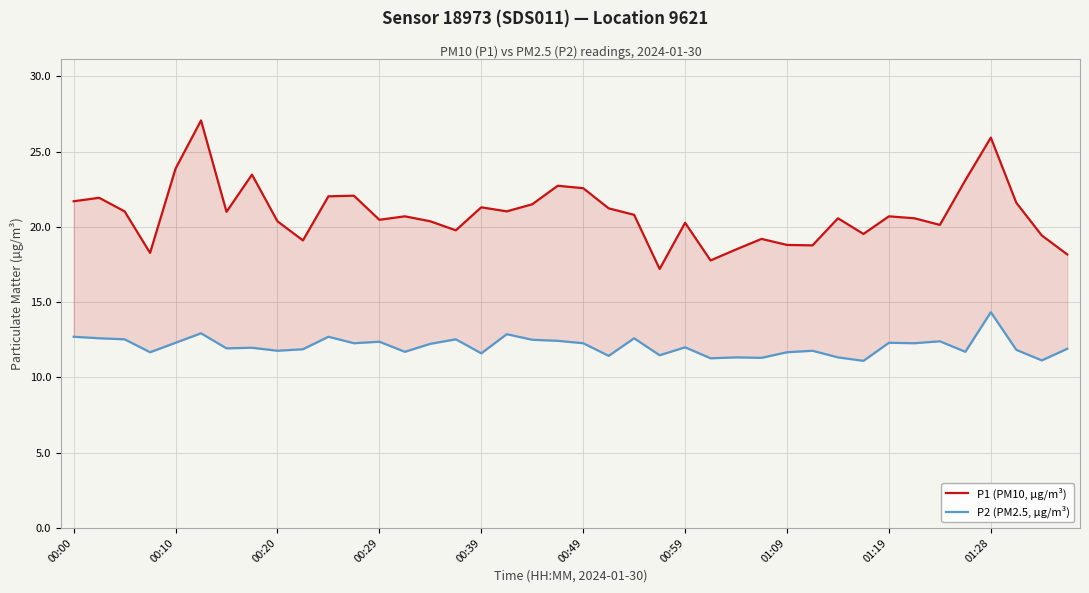

Is it true that P1 (PM10, µg/m³) equals 15.7 at 01:28?

False